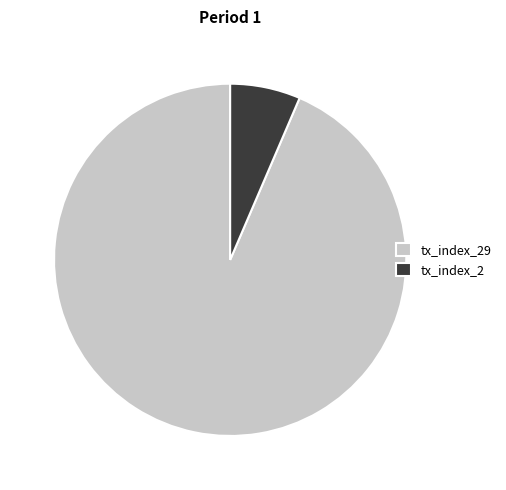

Rank the categories by value from lowest to highest.

tx_index_2, tx_index_29